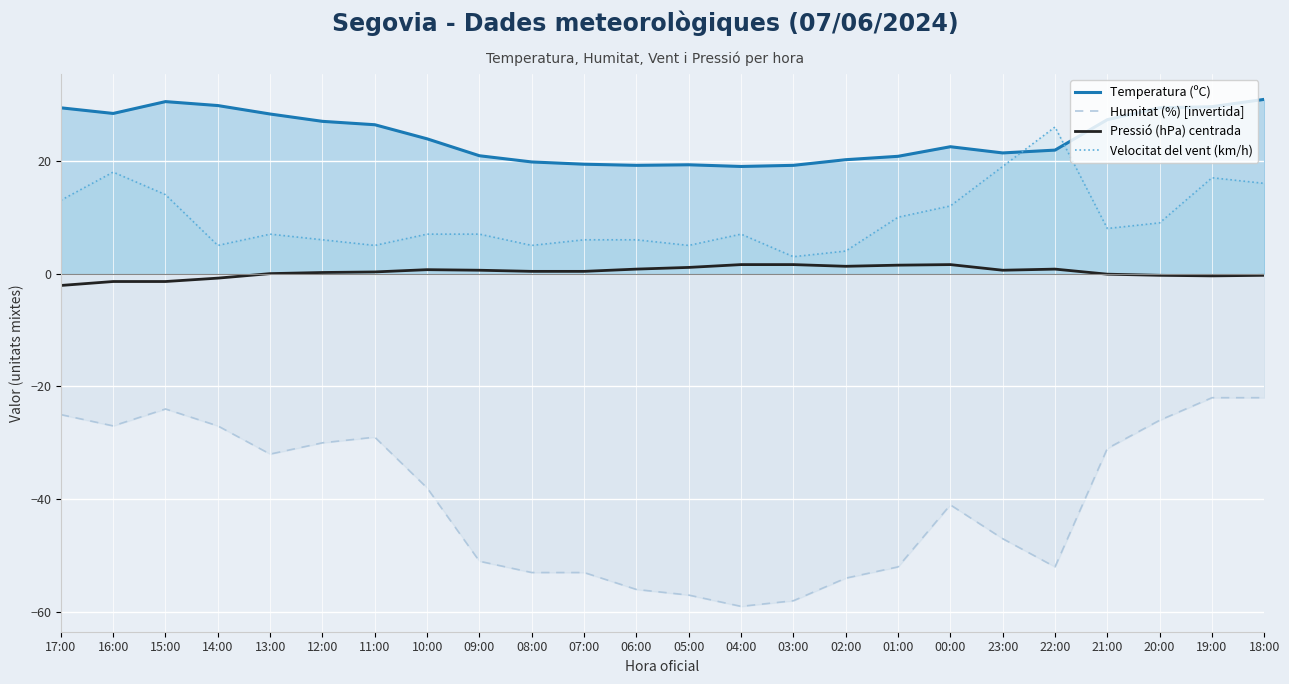

The Temperatura (ºC) series shows 8.3 at 14:00. True or false?

False